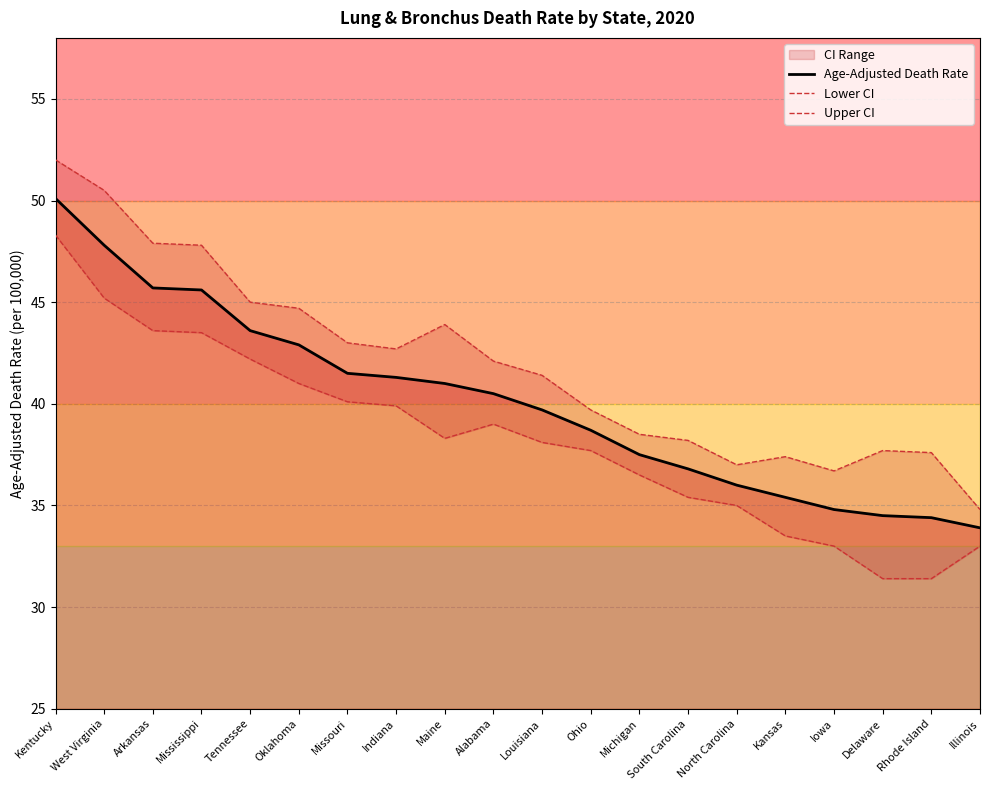

Which label corresponds to the smallest value in the chart?

Delaware